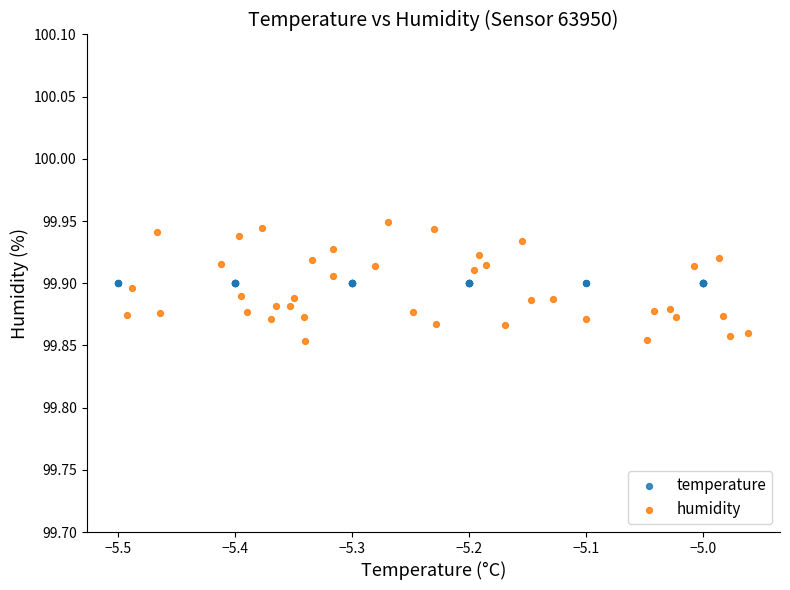

Which series reaches the minimum Y coordinate?

humidity